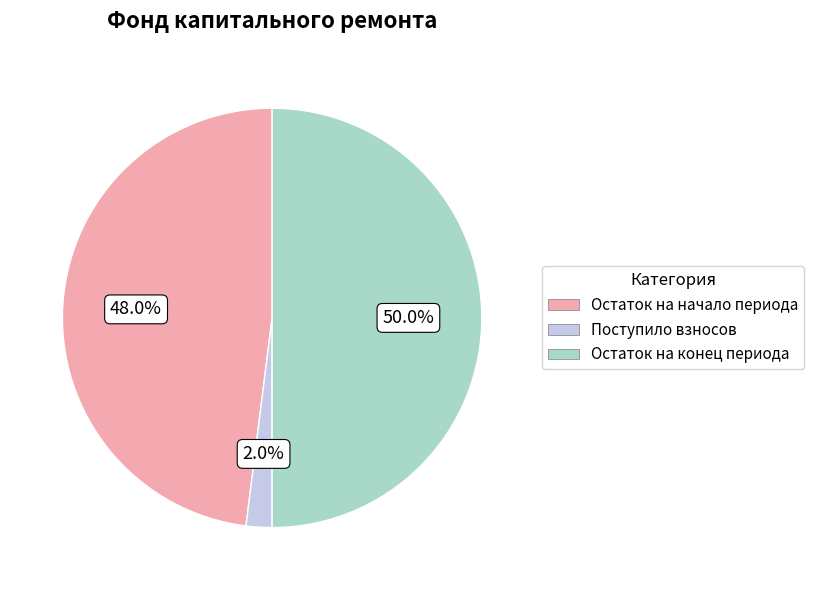

To the nearest percent, what is the average slice percentage?

33%